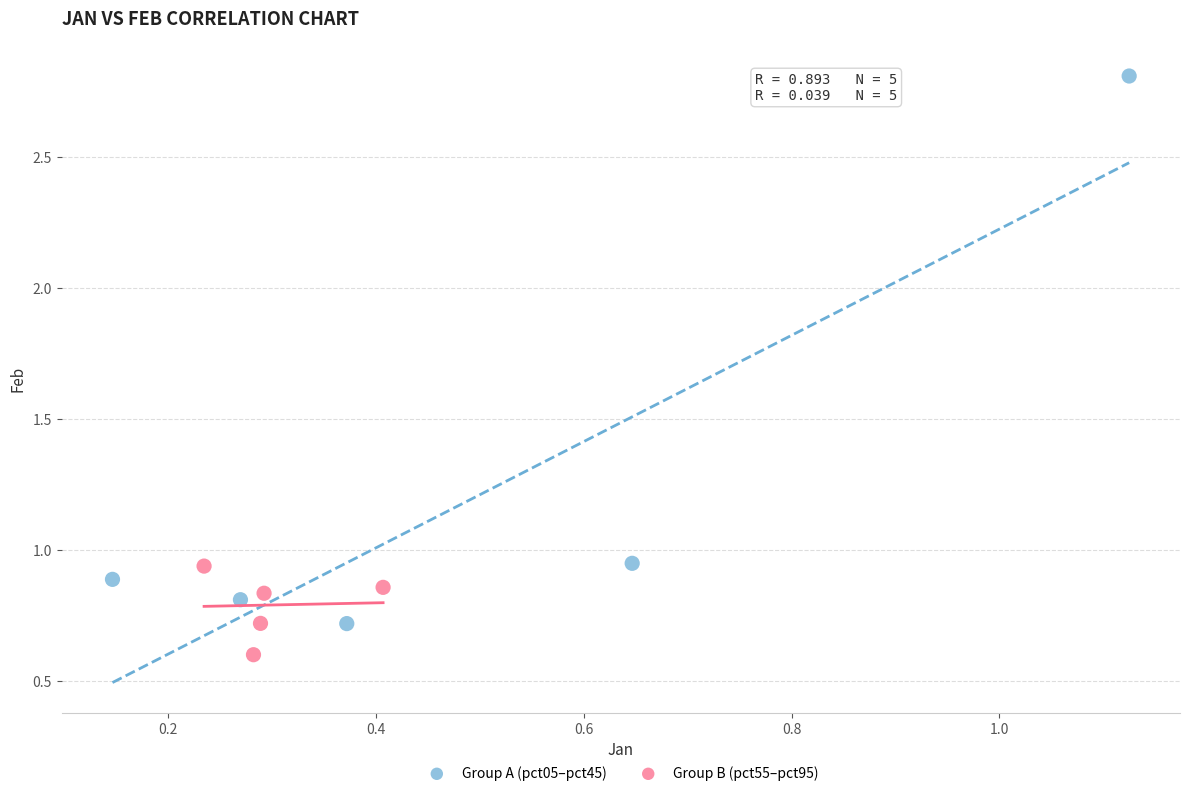

Which series contains the lowest Y value?

Group B (pct55–pct95)